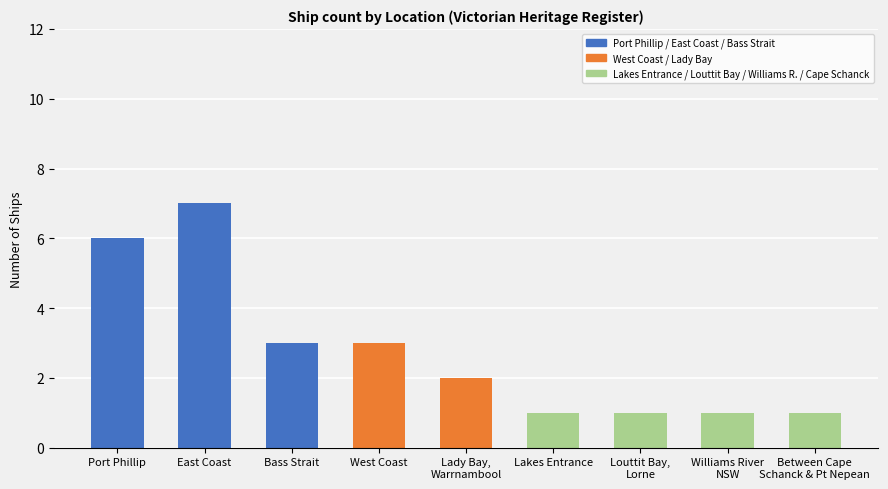

How many data points are less than 2?

4